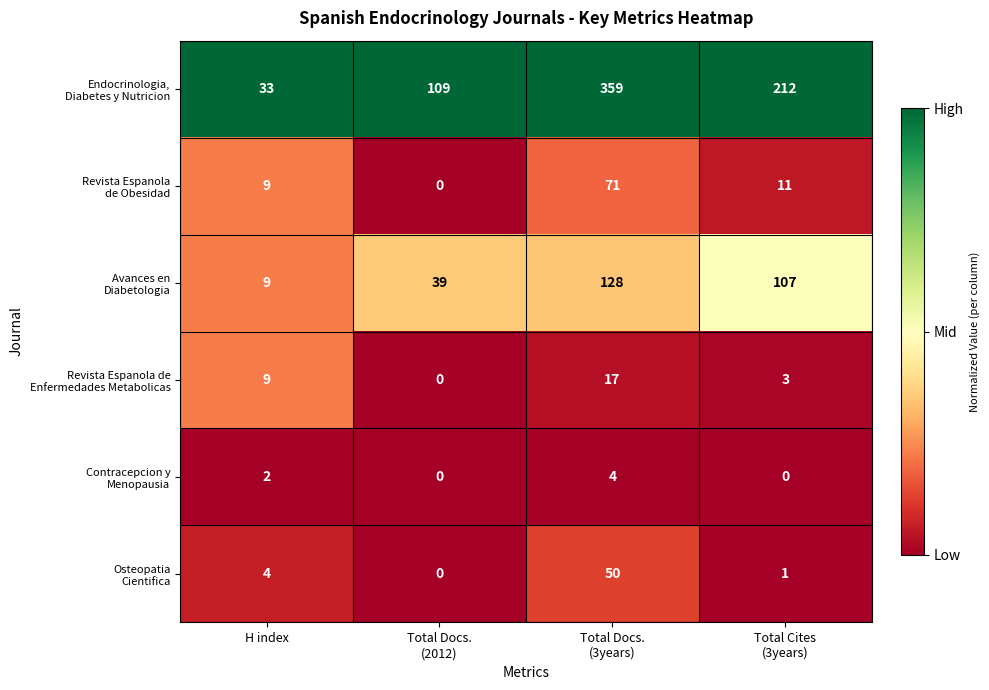

At how many categories does at least one series exceed 0?

4